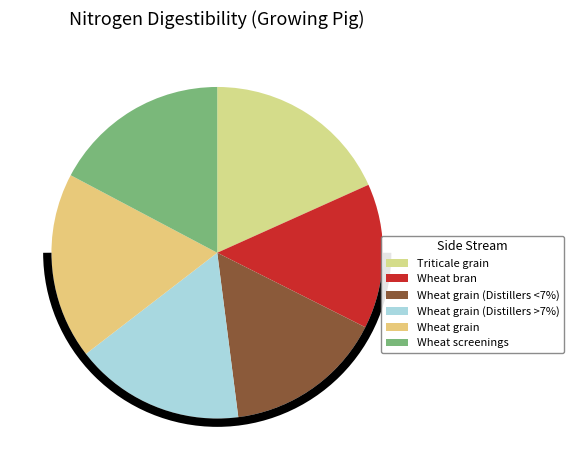

Between Wheat grain and Wheat bran, which is larger?

Wheat grain